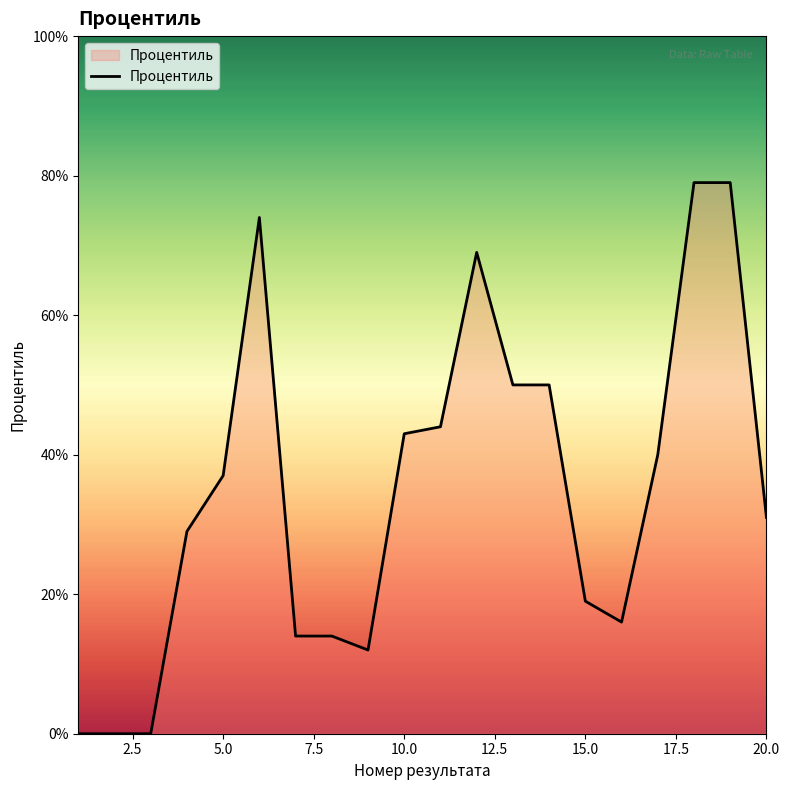

What is the greatest value displayed?

79